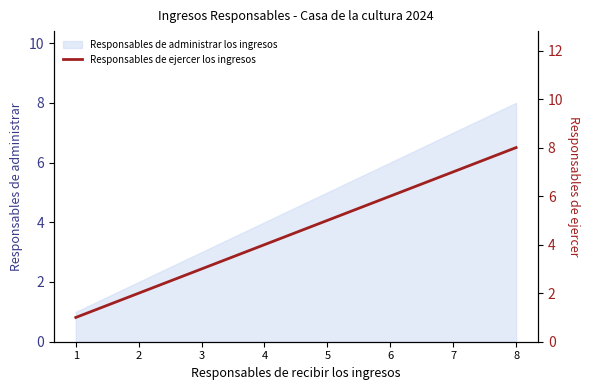

What is the change in value from 3 to 8?

+5